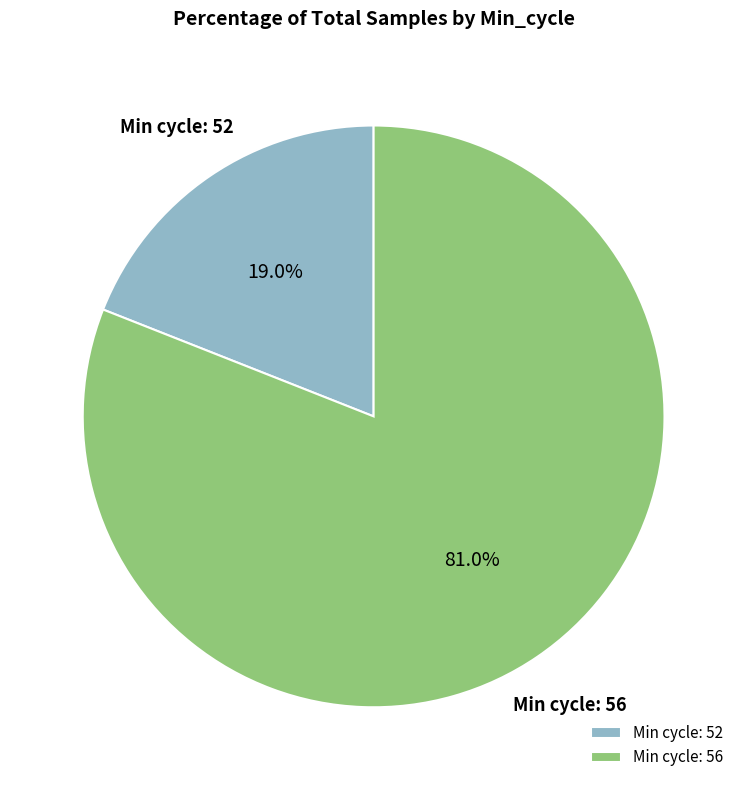

Which category has the biggest portion of the pie?

Min cycle: 56